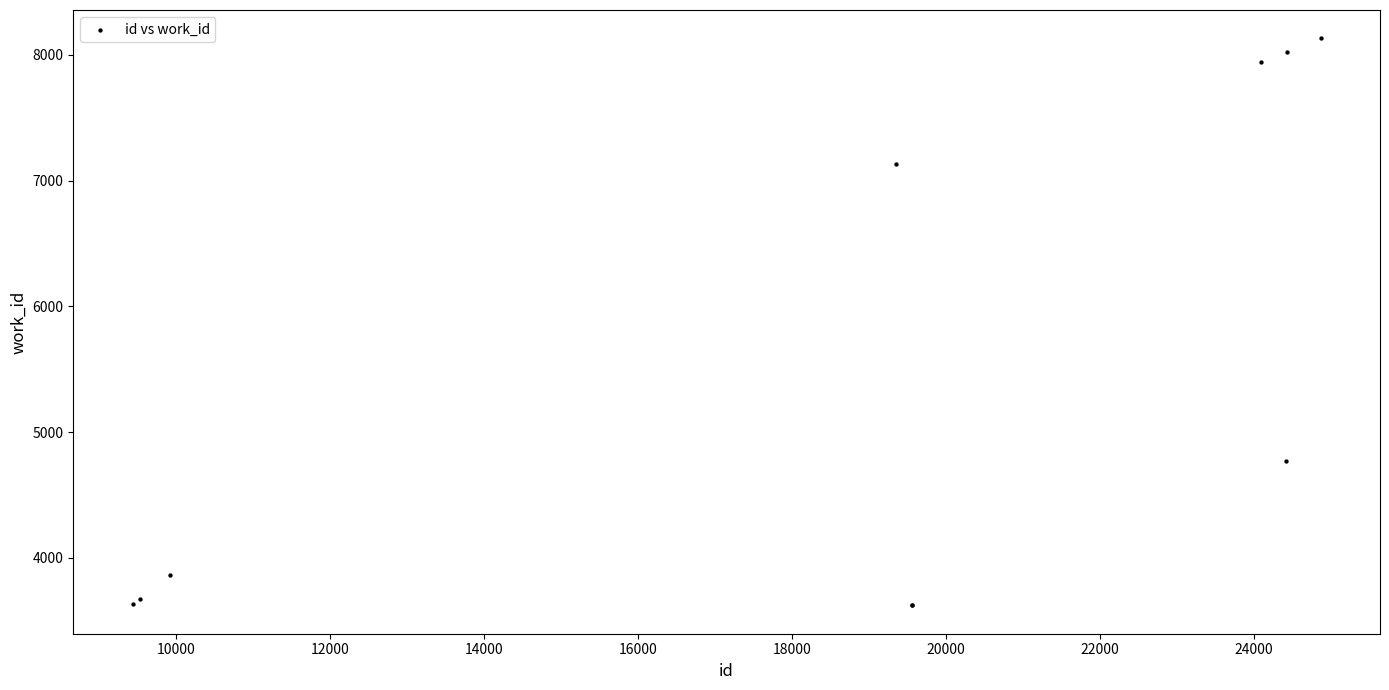

What Y value in the scatter plot is closest to 5877?

4774